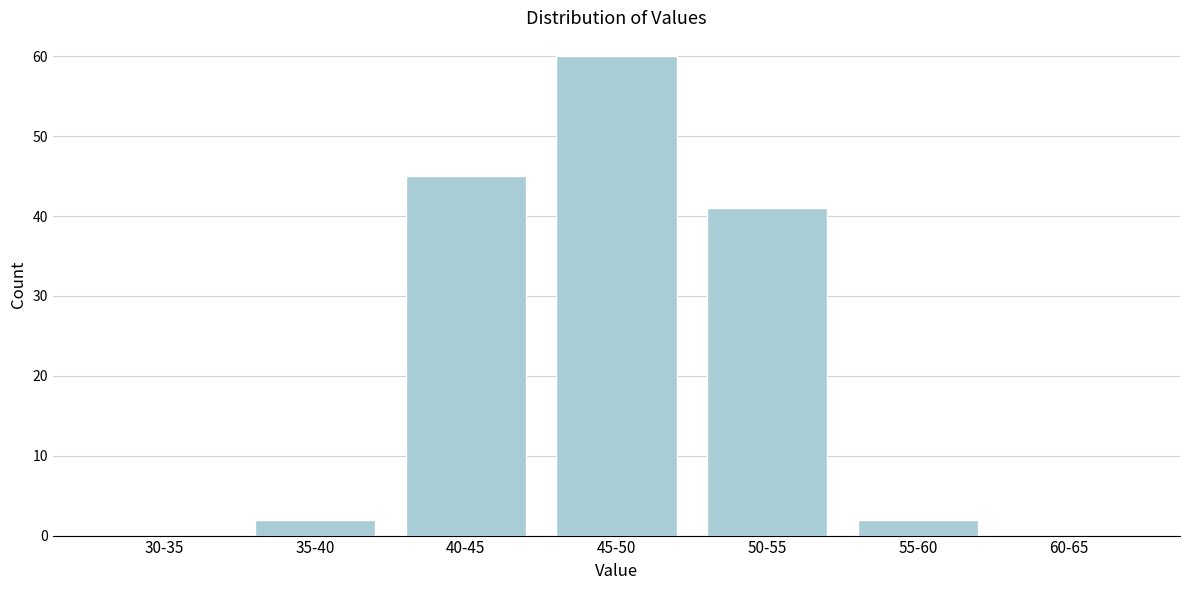

Reading right to left, transcribe all the data shown in this chart.

60-65=0	55-60=2	50-55=41	45-50=60	40-45=45	35-40=2	30-35=0